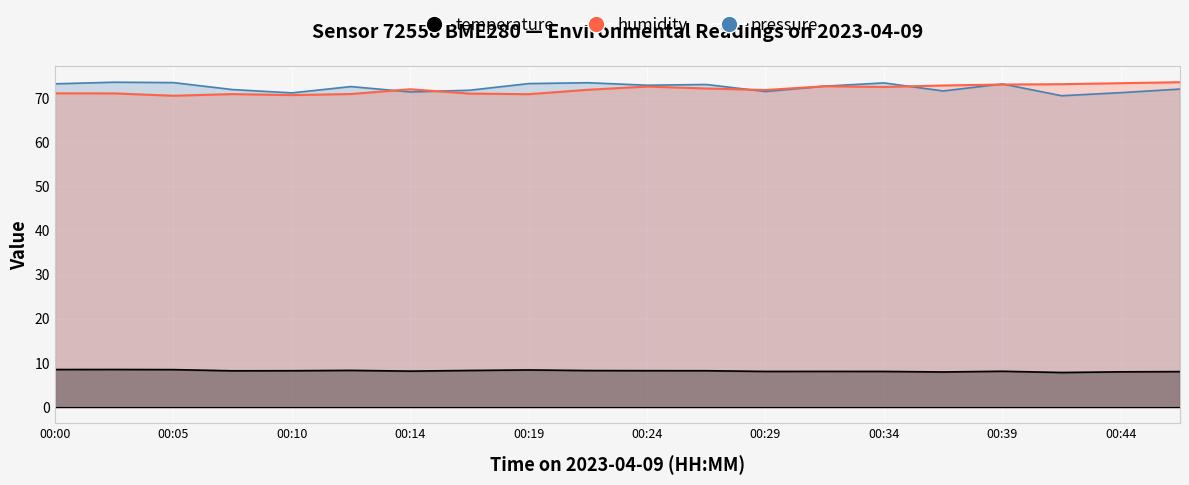

What is the value of the pressure_norm point at the 5th from the left?

71.2